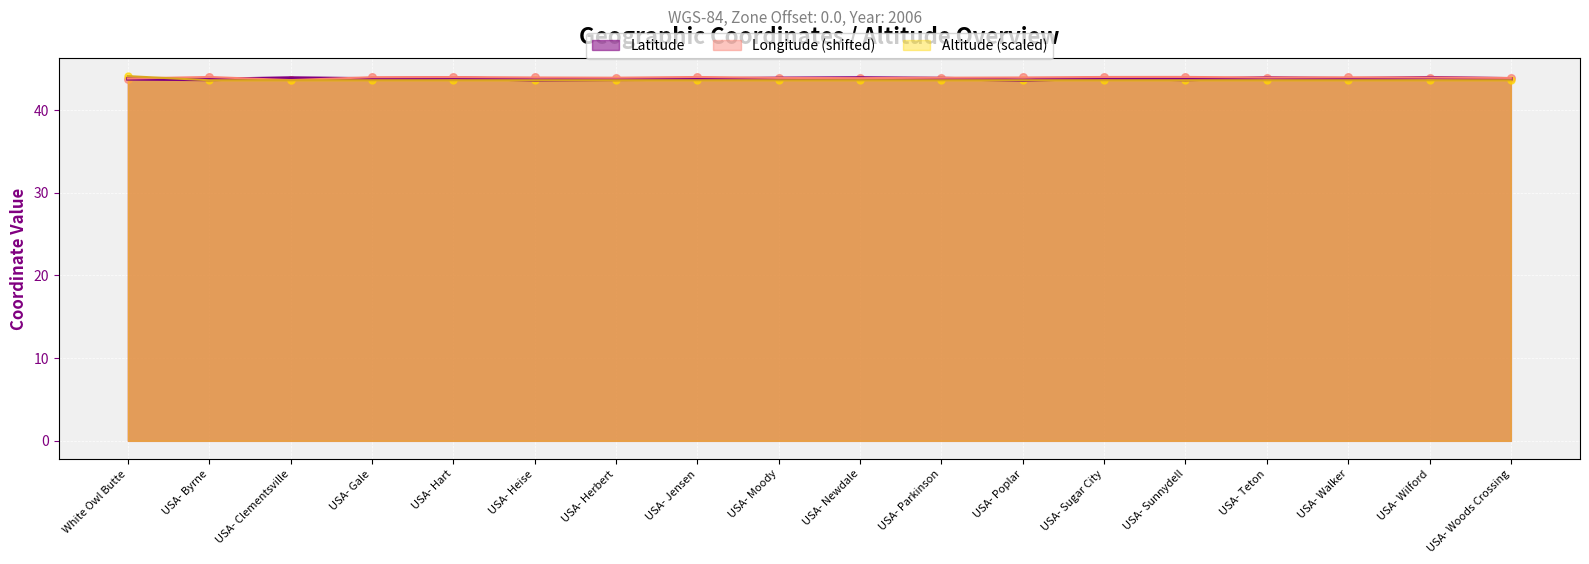

What is the total value across all series at USA- Walker?

131.3